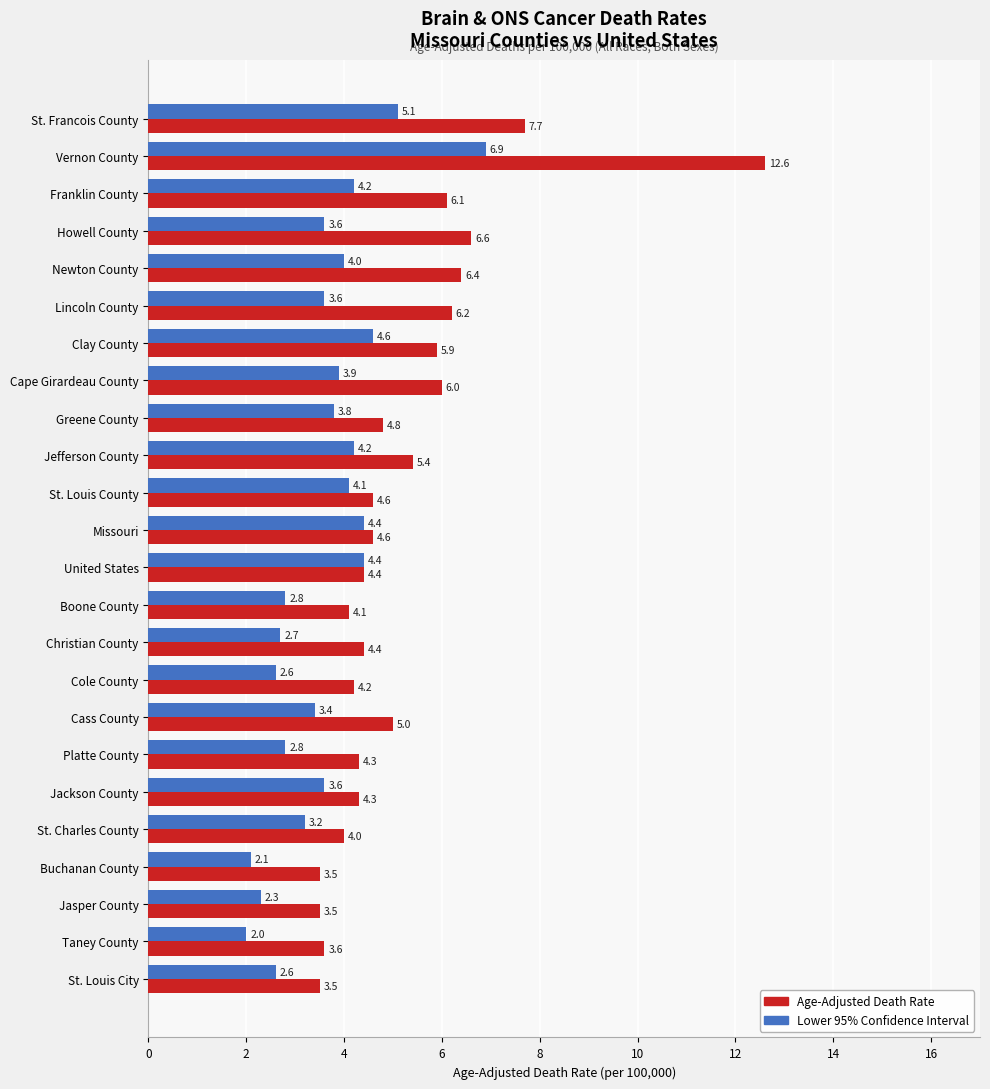

List the series in order of their overall mean, lowest first.

Lower 95% Confidence Interval, Age-Adjusted Death Rate